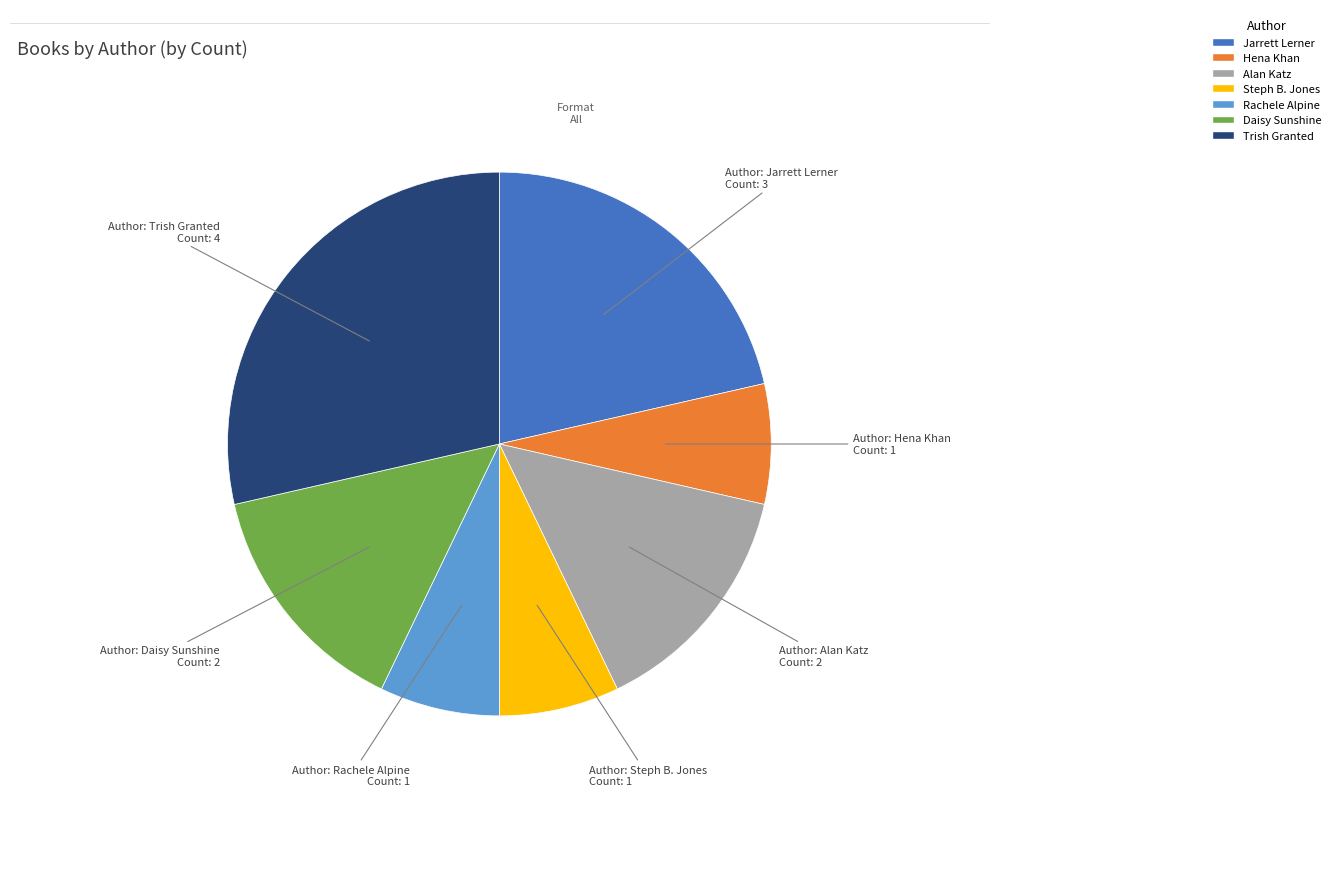

Is there any slice that represents more than half of the pie?

No